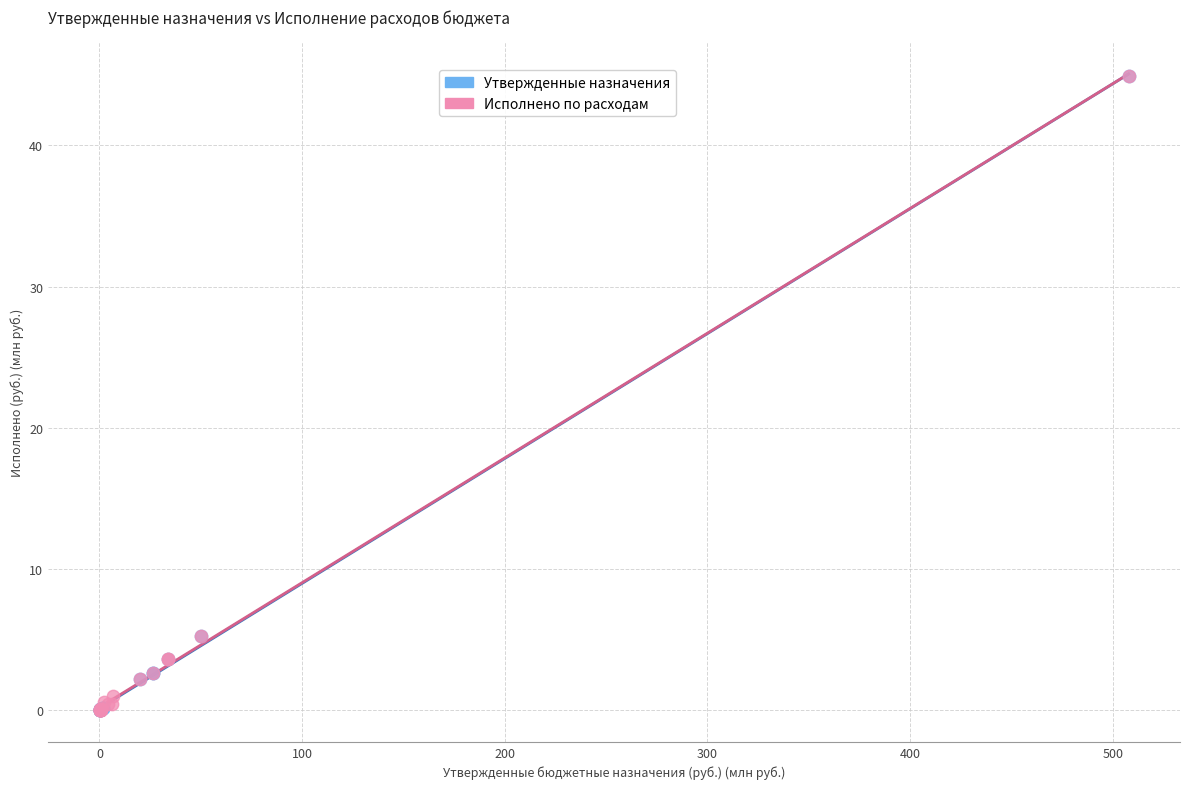

What are all the series names shown in the legend?

Утвержденные назначения, Исполнено по расходам